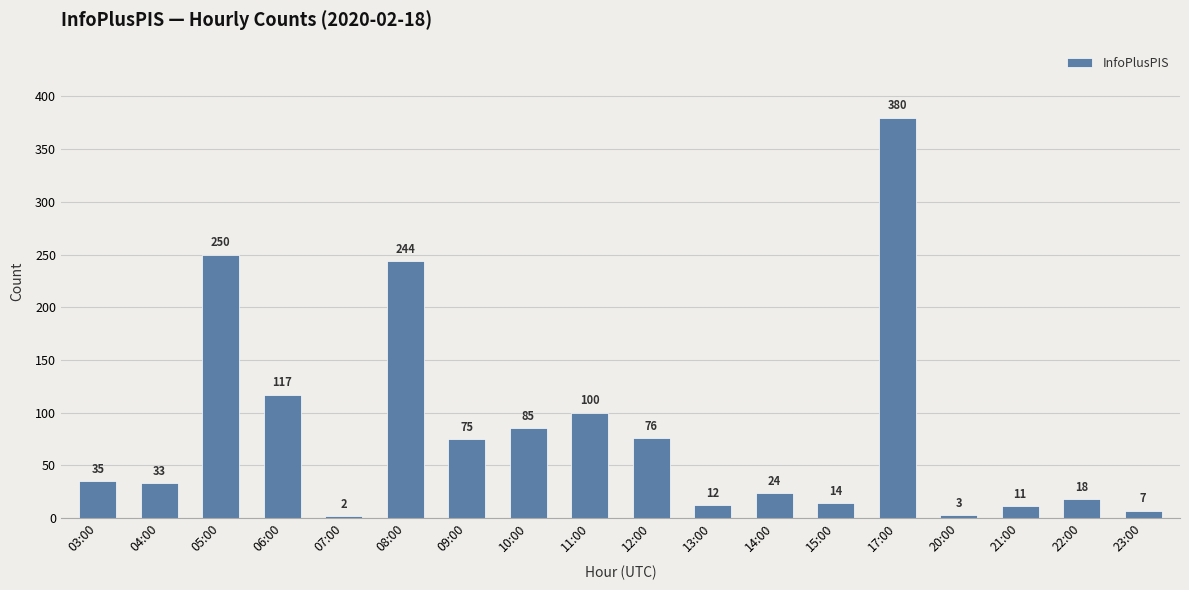

How many values are below 35?

9